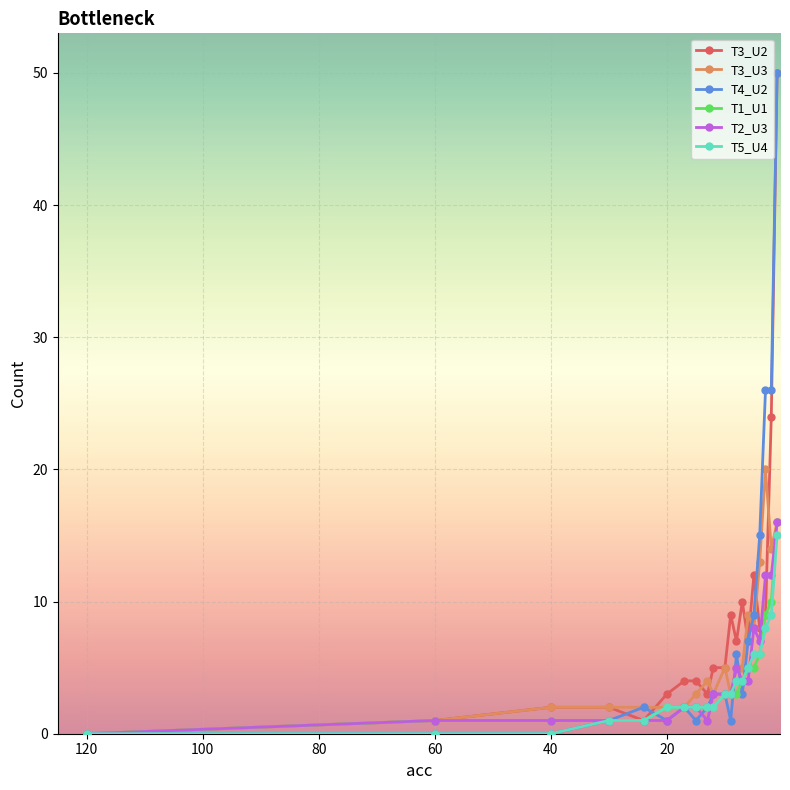

True or false: T1_U1 has a value of 1 at 8.

False